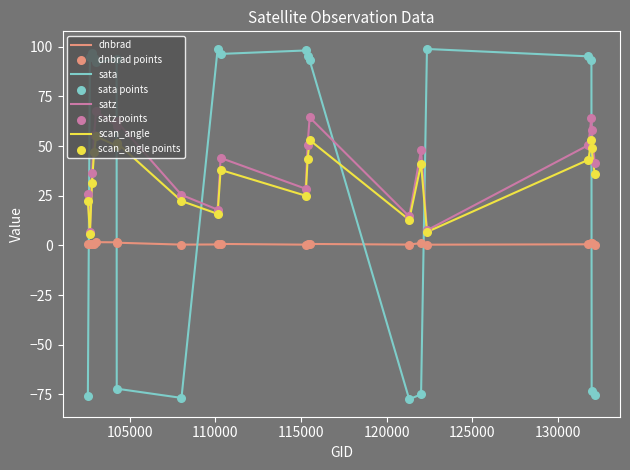

Which series has the largest total across all categories?

satz